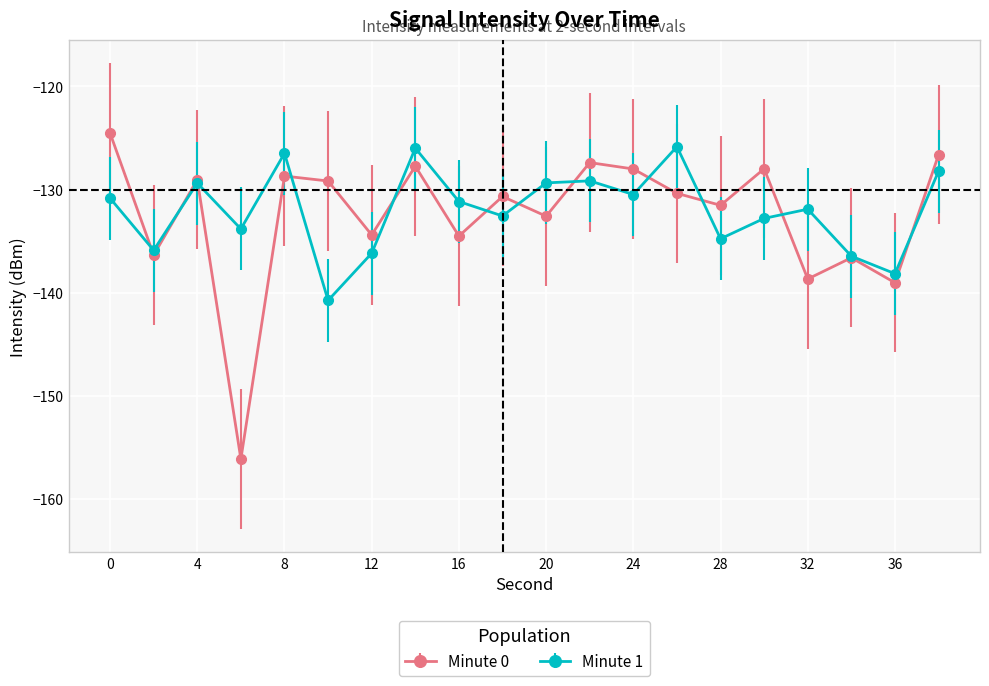

What is the sum of all Minute 1 values?

-2640.2